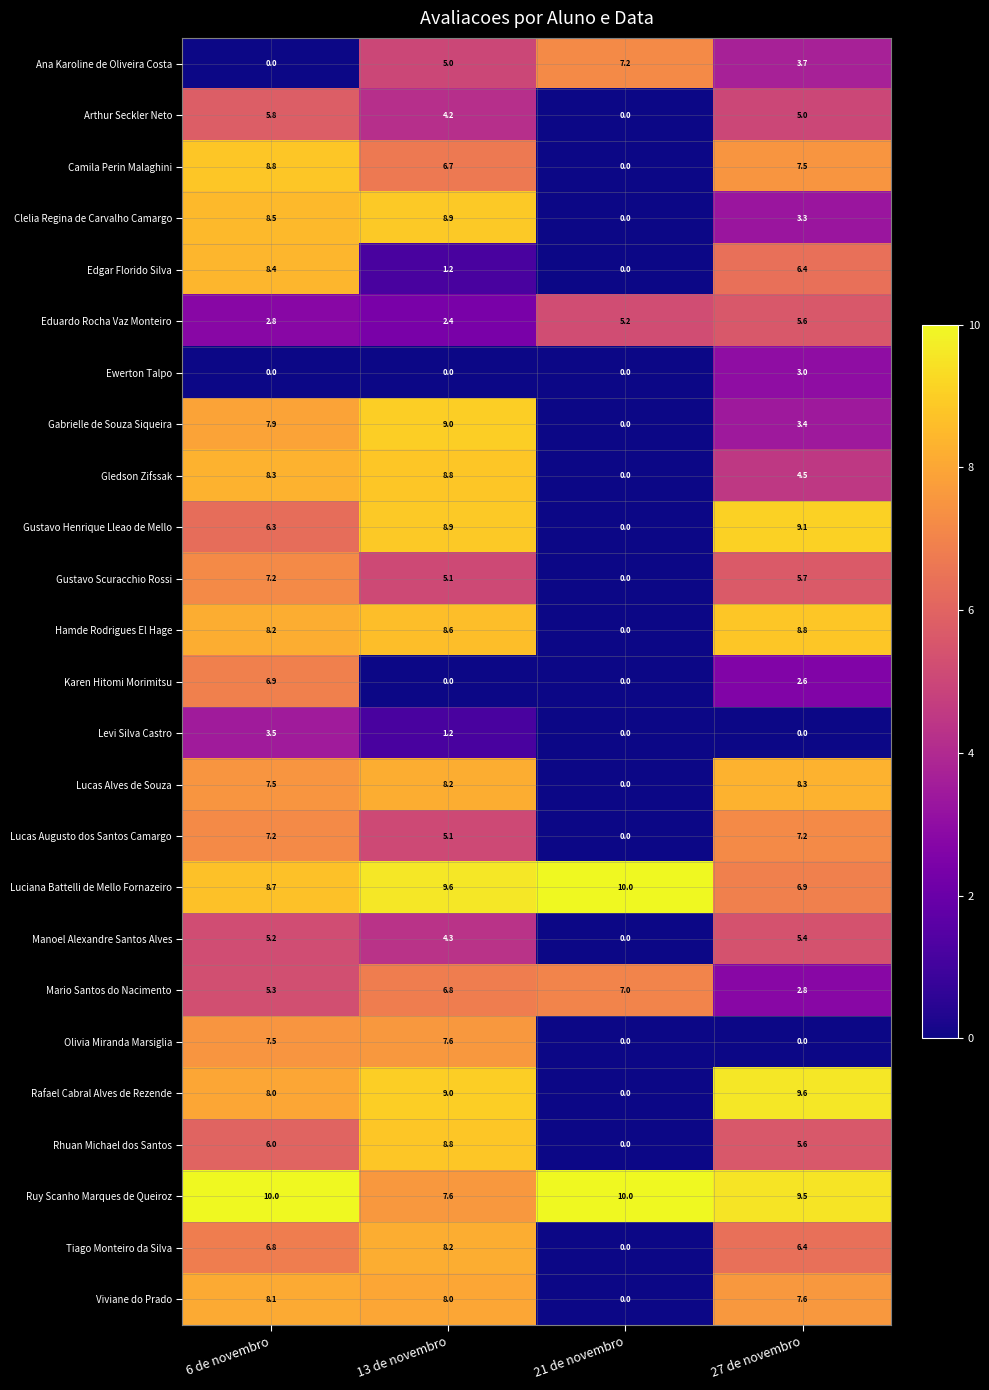

List the labels in order of Tiago Monteiro da Silva value, smallest first.

21 de novembro, 27 de novembro, 6 de novembro, 13 de novembro